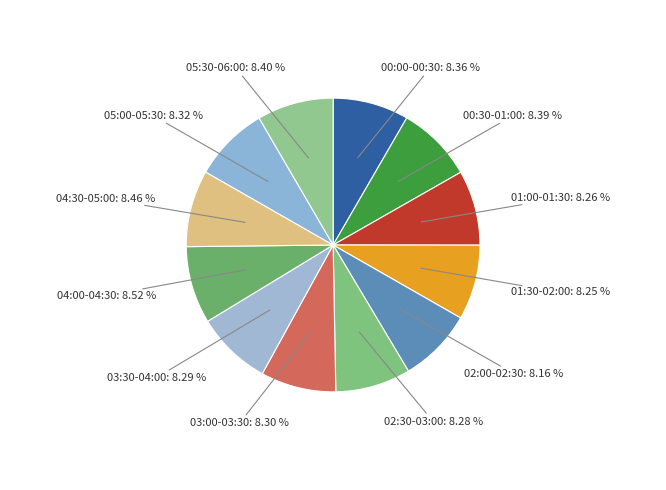

The 03:00-03:30 slice represents 8% of the pie. True or false?

True